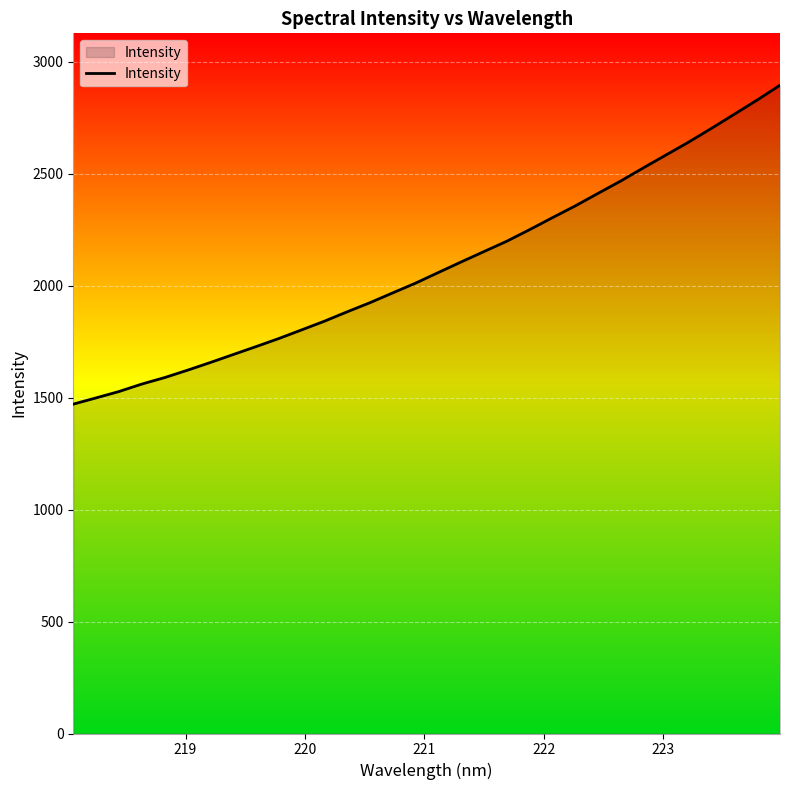

Reading left to right, list all the values displayed in this chart.

1471.0	1498.8	1527.2	1560.5	1589.5	1622.4	1656.7	1692.2	1727.6	1763.7	1802.3	1841.1	1883.1	1923.9	1967.7	2011.2	2058.6	2105.8	2152.2	2198.3	2249.8	2303.3	2355.7	2411.7	2467.1	2526.1	2584.1	2641.9	2703.3	2766.0	2829.3	2895.4